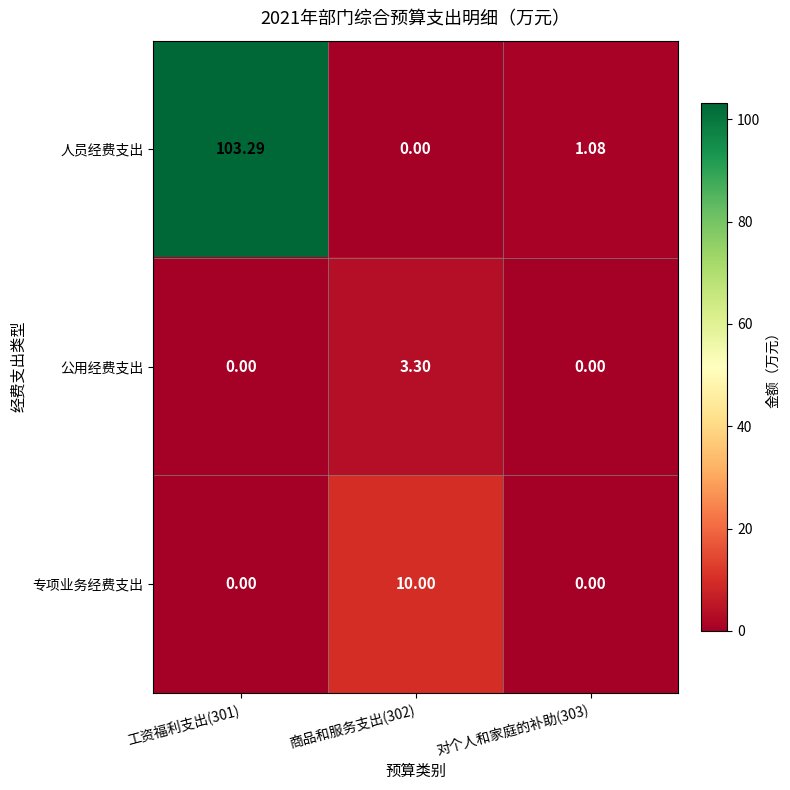

What is the maximum value shown in the chart?

103.3